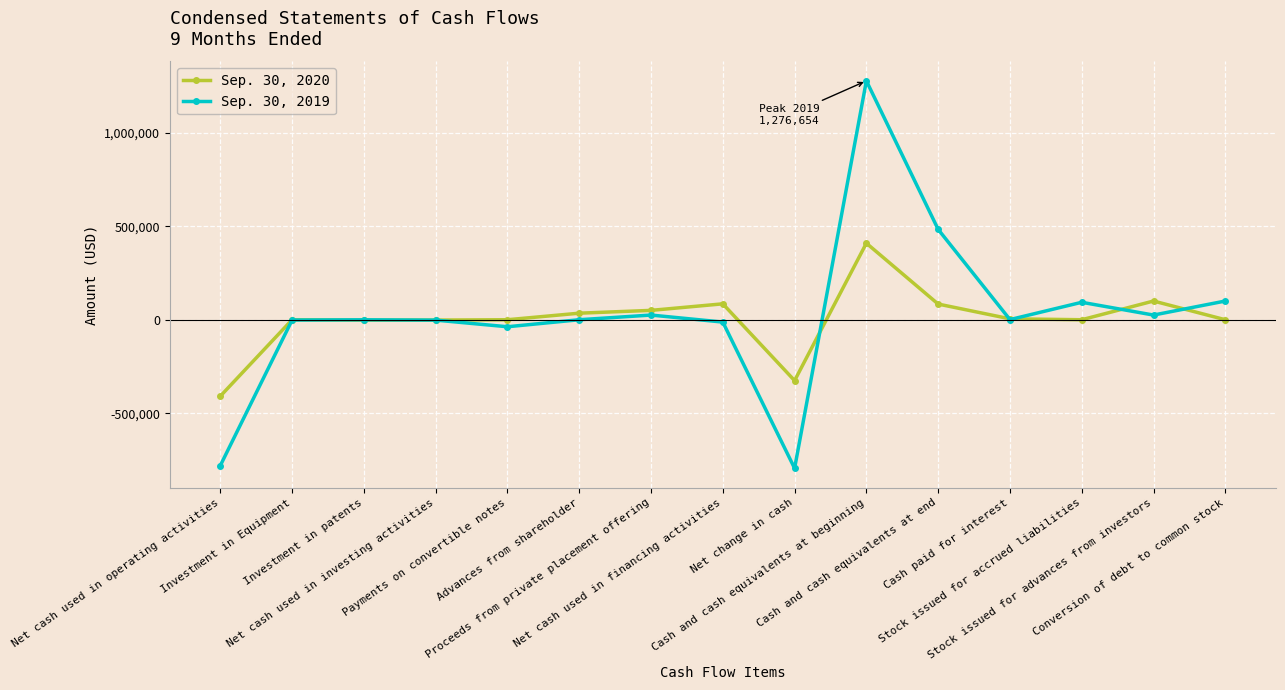

What position from the right is Advances from shareholder?

10